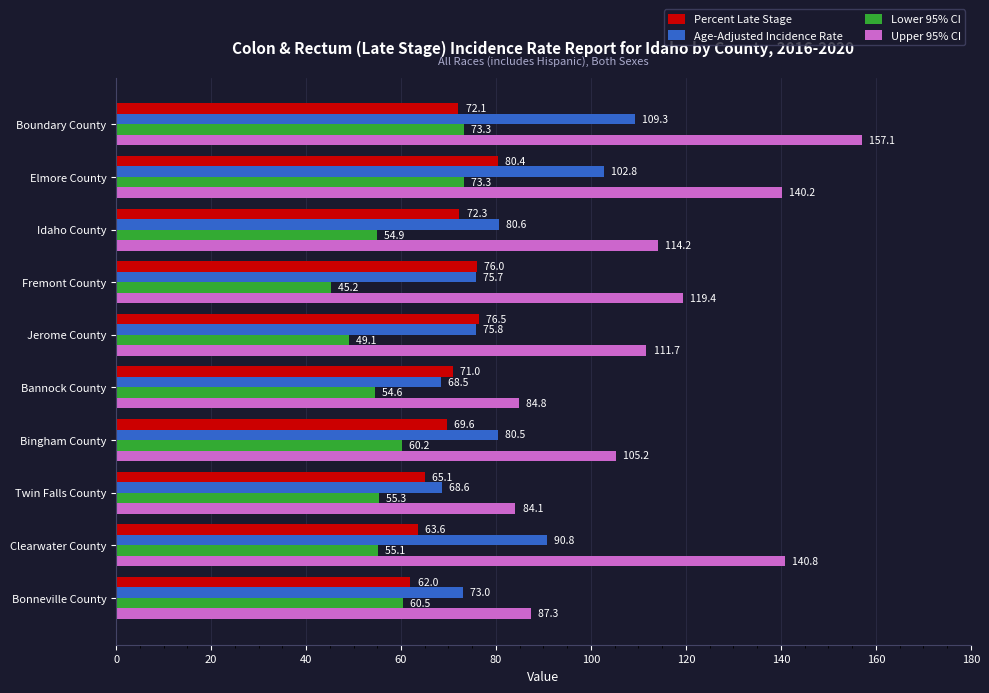

Rank the series by their maximum value, from highest to lowest.

Upper 95% CI, Age-Adjusted Incidence Rate, Percent Late Stage, Lower 95% CI